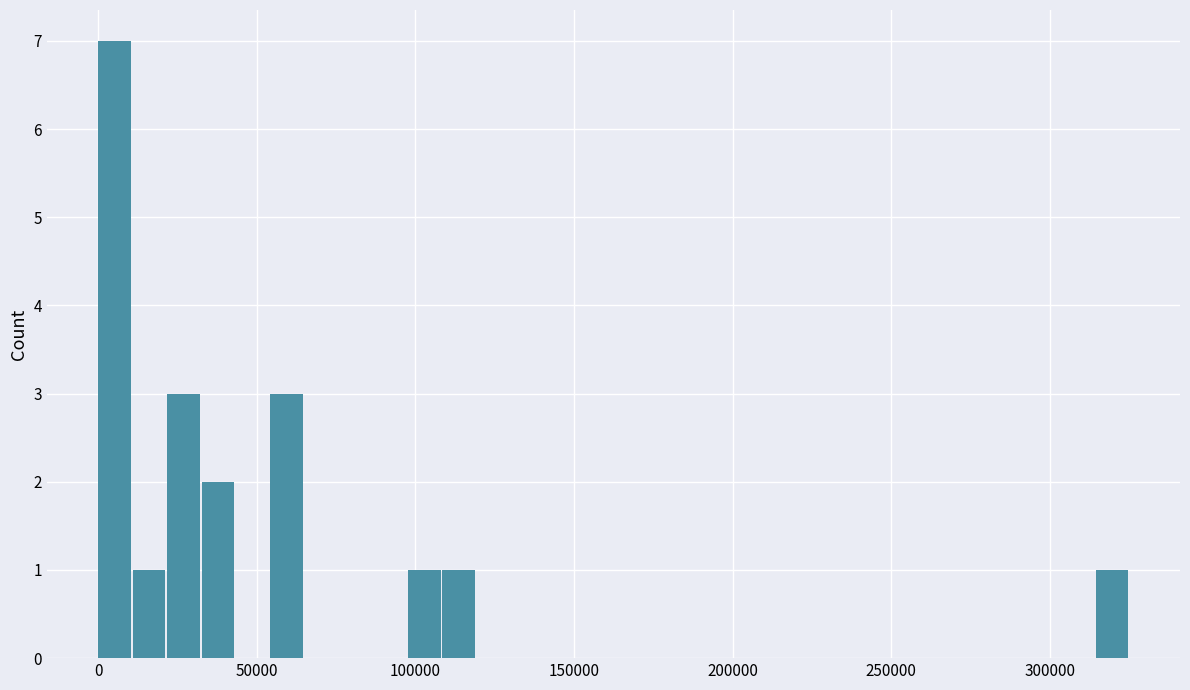

Around what value on the x-axis is the tallest bar? Give the approximate position of its centre, as read against the axis.

5000